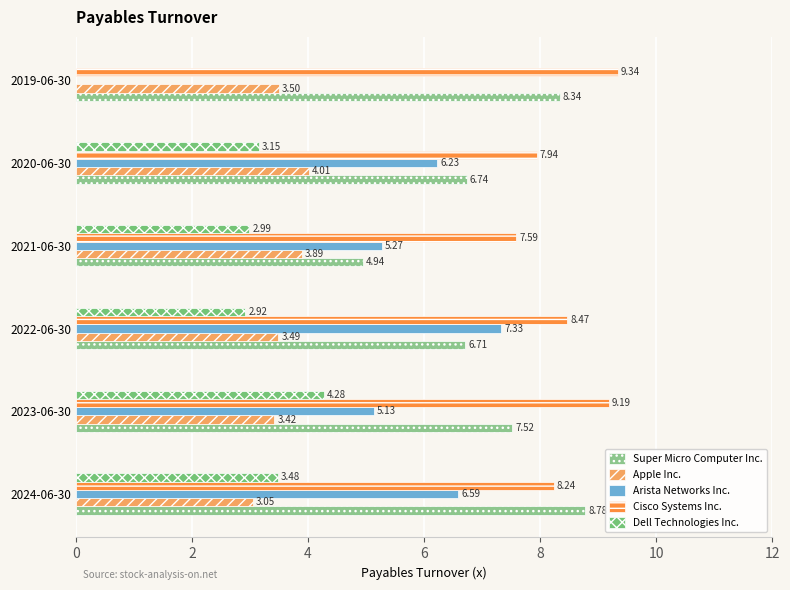

At which label is Dell Technologies Inc. closest to 2?

2022-06-30